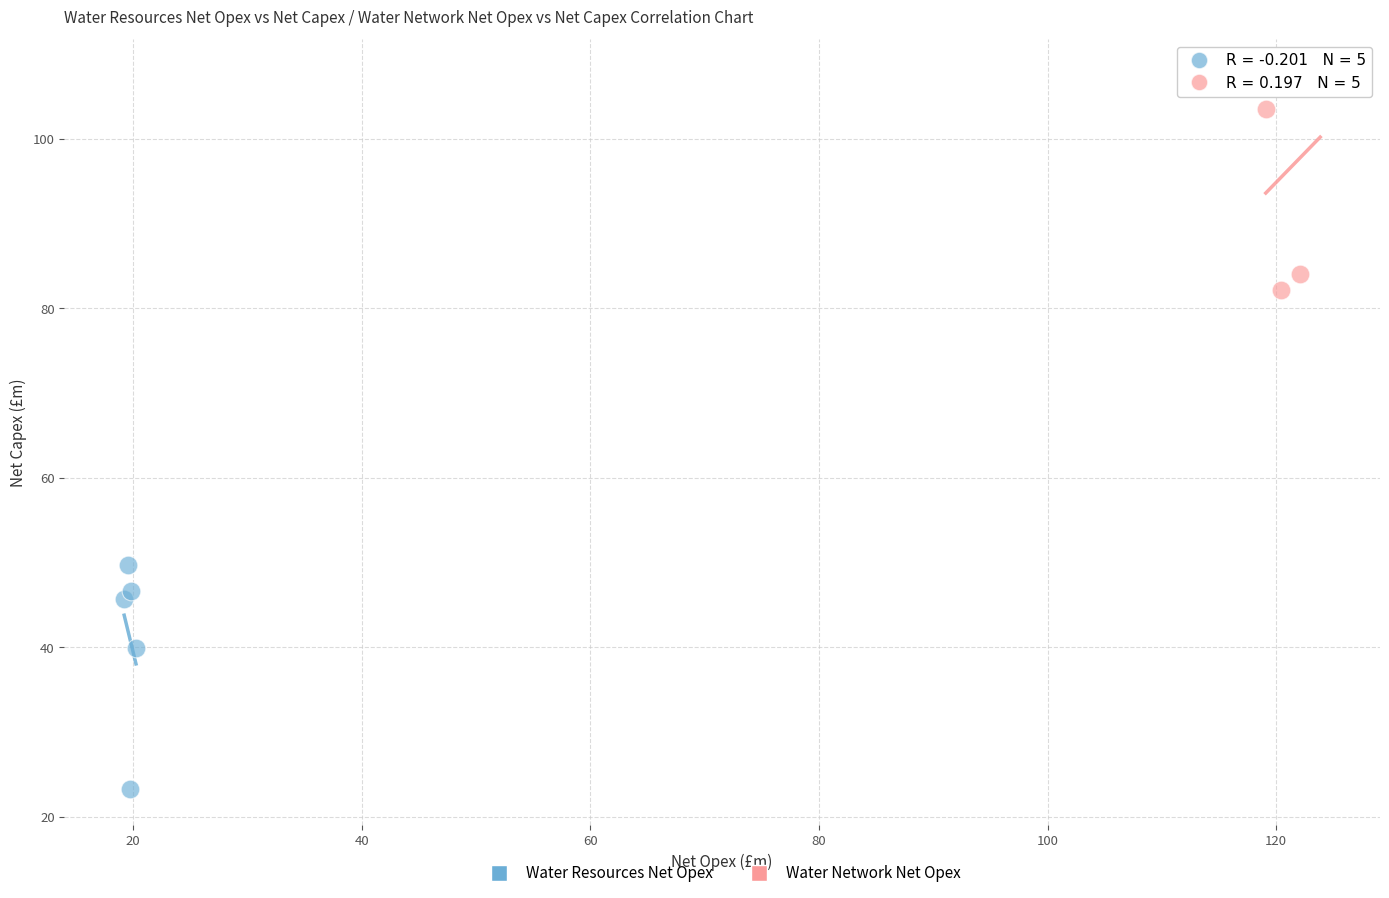

Which series contains the highest Y value?

Water Network Net Opex